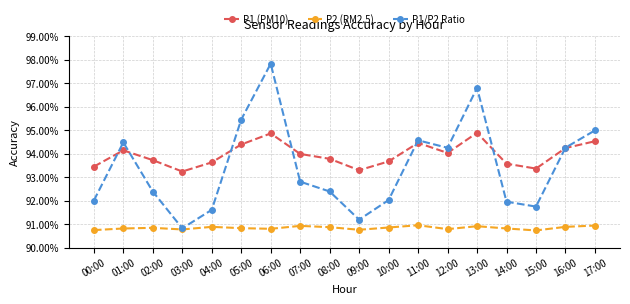

What is the total value across all series at 05:00?

280.7